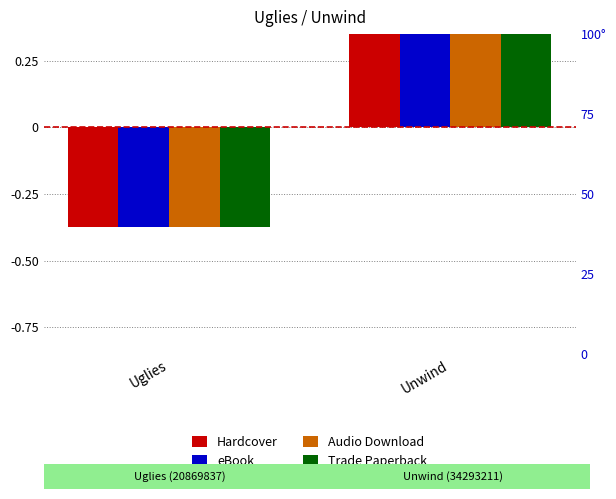

How many data points in eBook are above 0?

1